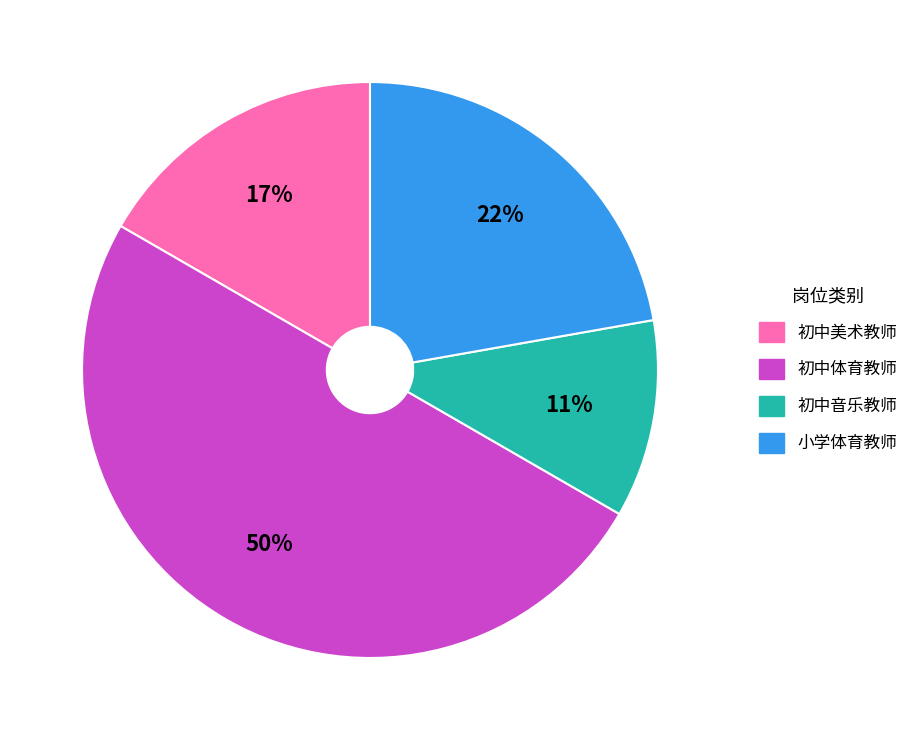

How many slices are in this pie chart?

4